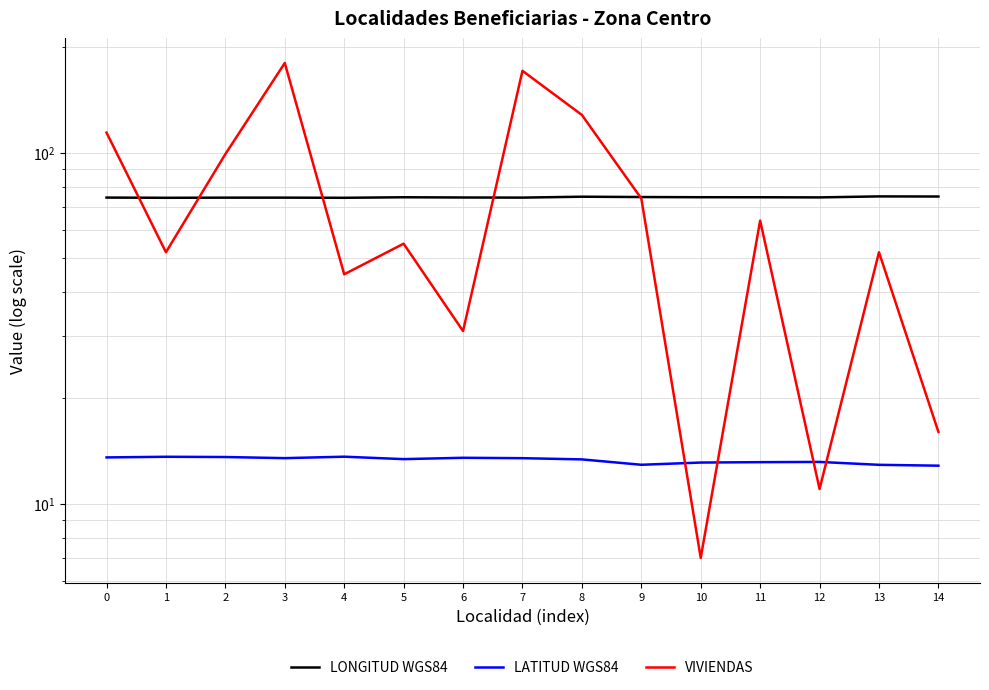

What is the approximate value of VIVIENDAS at 13?

52.0